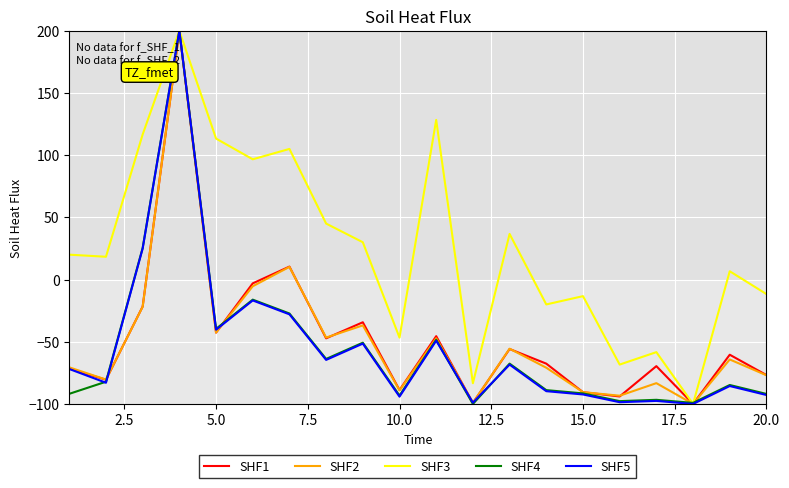

What is the minimum value shown in the chart?

-100.0